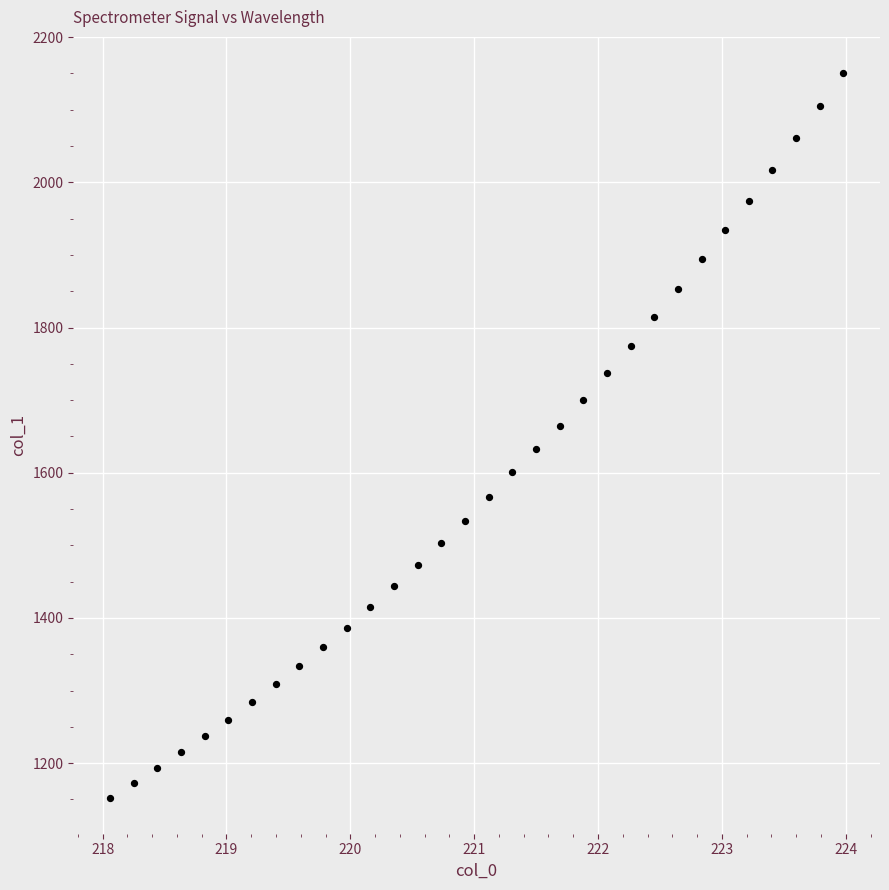

What is the range of Y values (max minus min)?

997.8